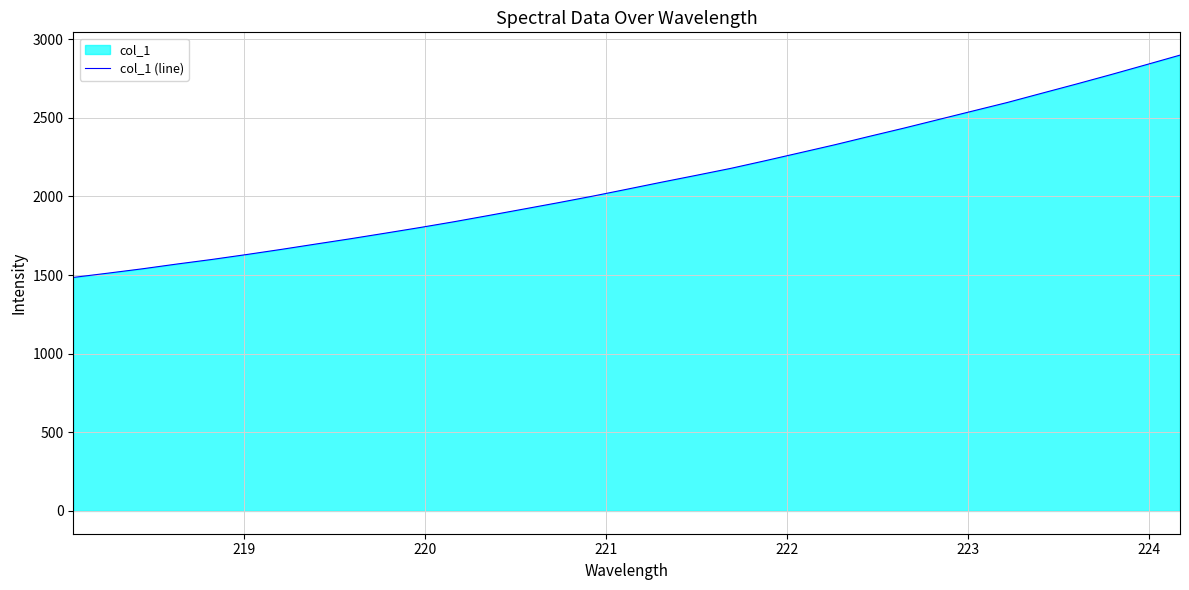

What is the difference between the maximum and minimum values?

1413.8